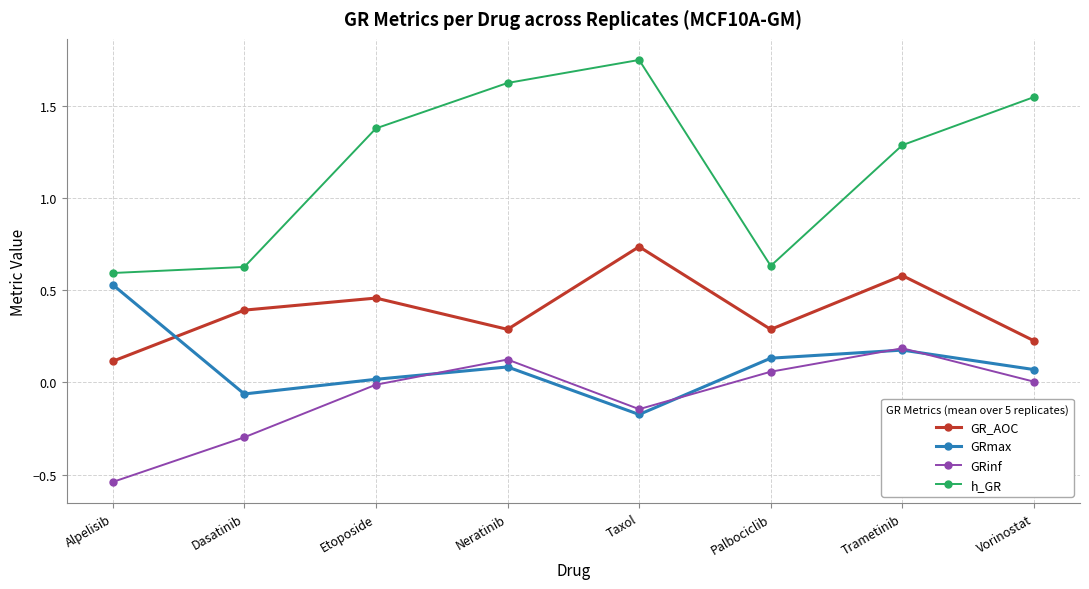

List the series in order of their peak value, highest first.

h_GR, GR_AOC, GRmax, GRinf